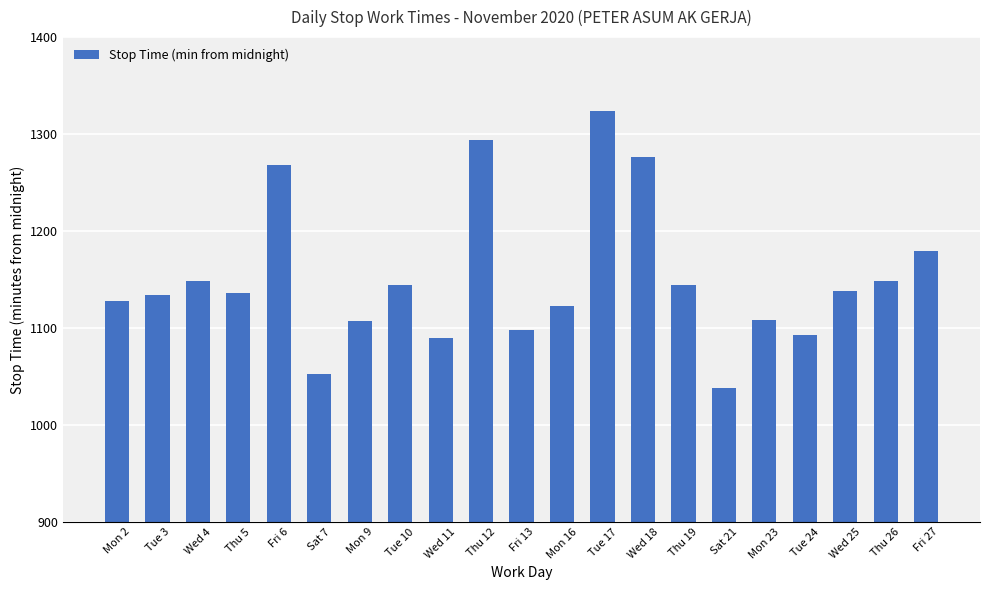

Which label corresponds to the largest value in the chart?

Tue 17